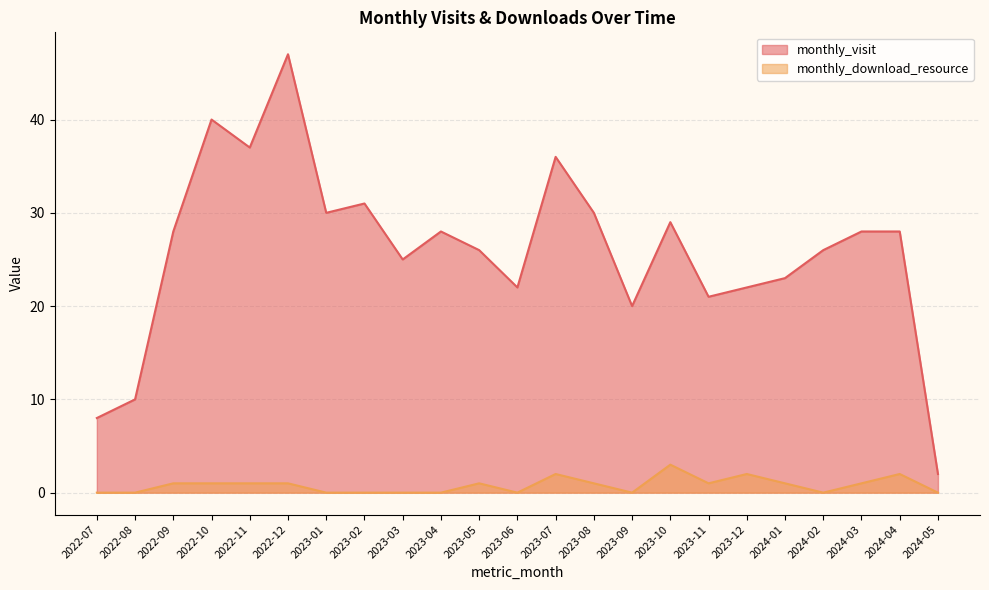

Read the monthly_download_resource value at 2022-10.

1